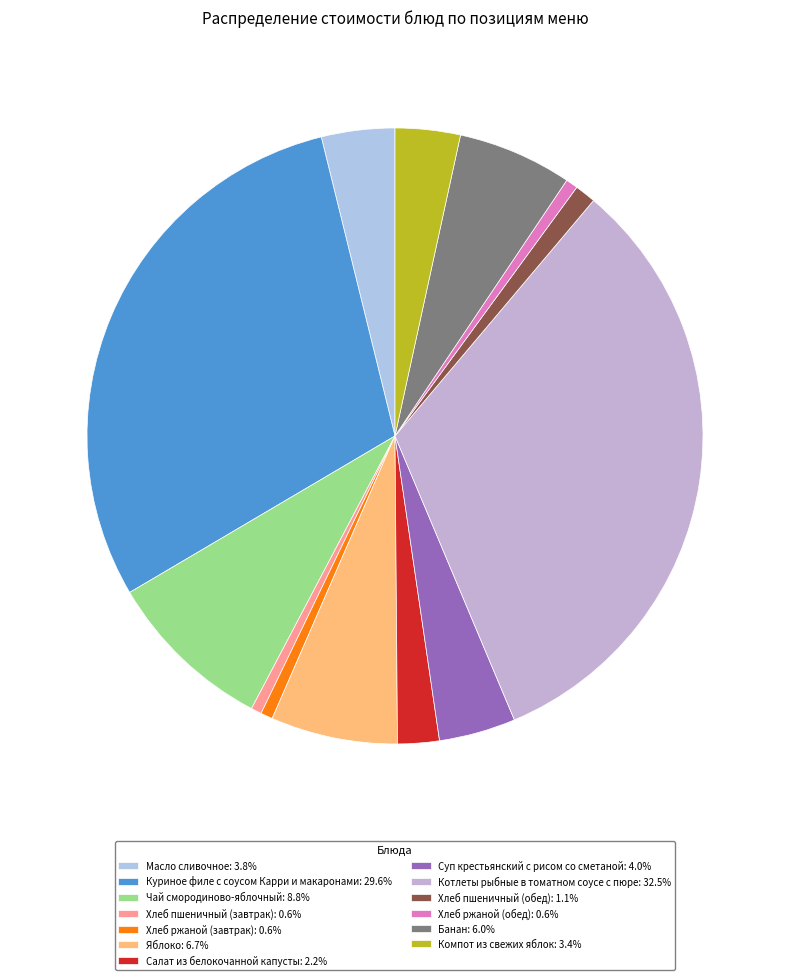

How many segments does this pie chart have?

13